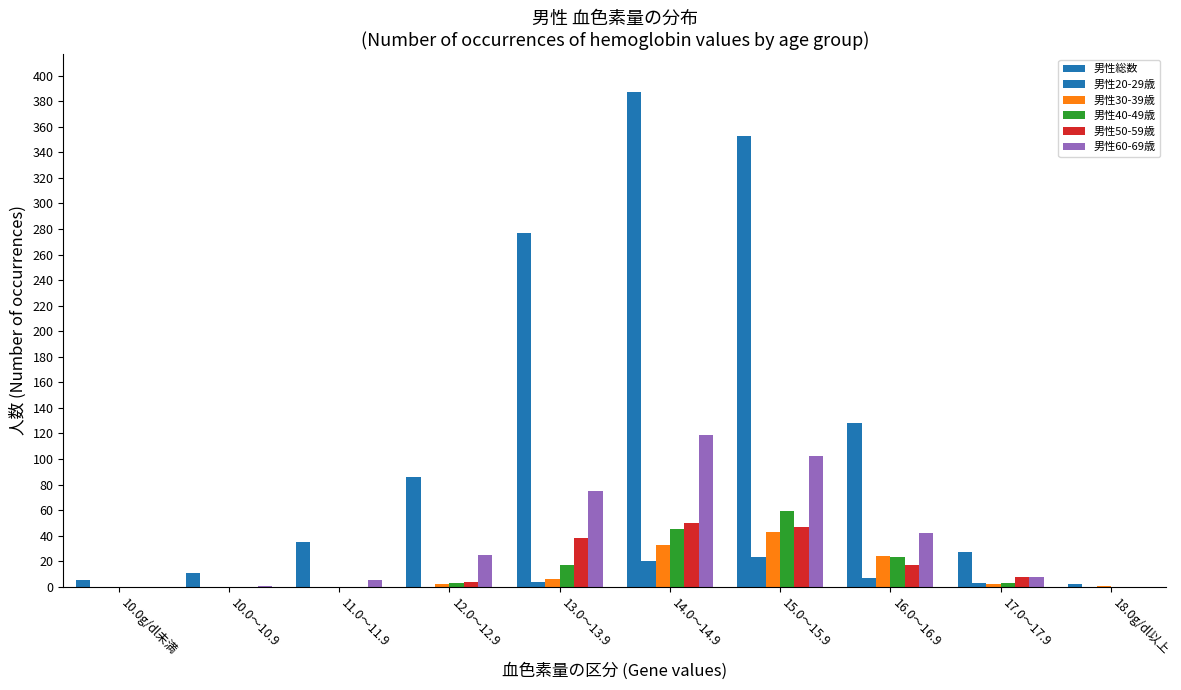

How many data points does each series have?

10